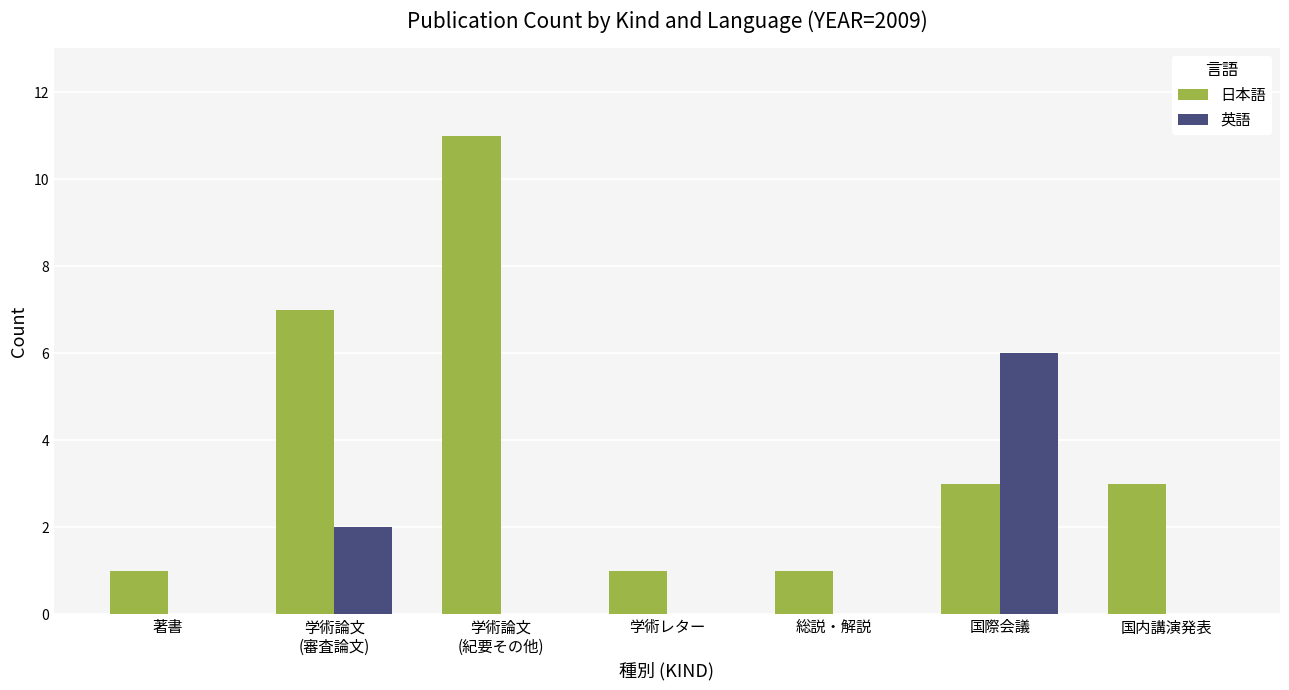

Reading left to right, list all the values displayed in this chart.

日本語: 1	7	11	1	1	3	3
英語: 0	2	0	0	0	6	0